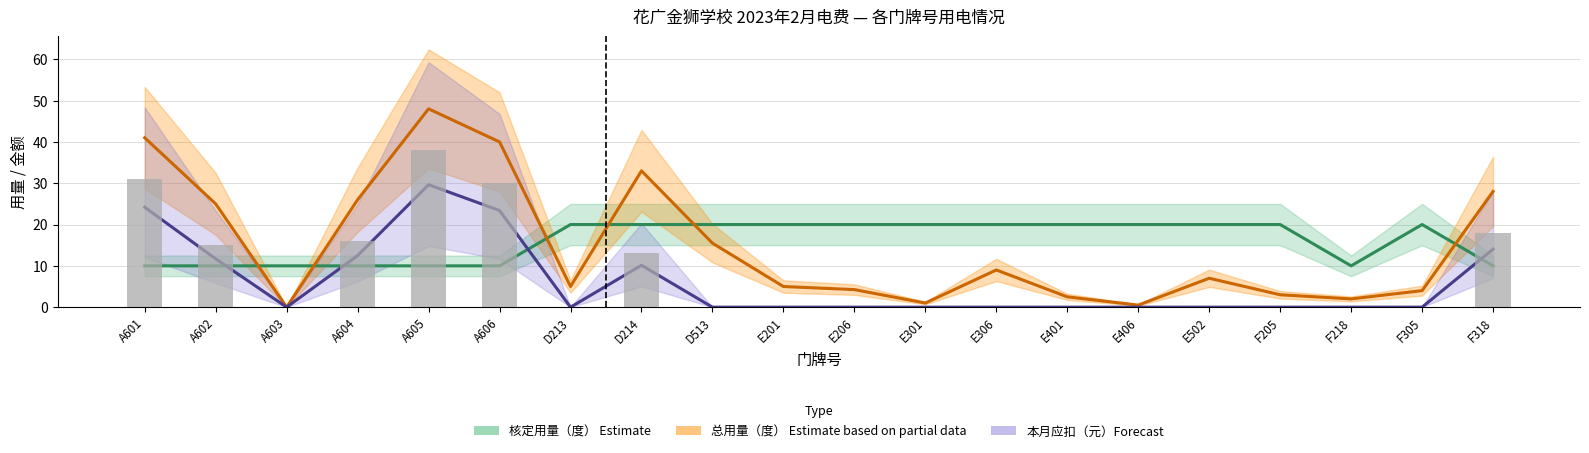

What is the highest value of the 本月应扣（元）_line series?

29.6